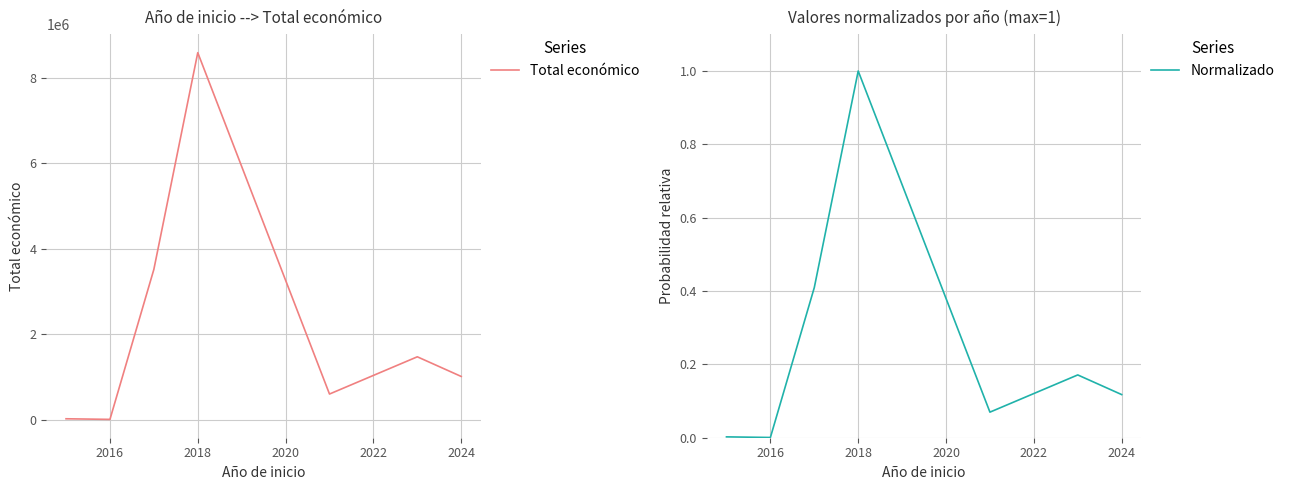

How many lines are shown in the chart?

2